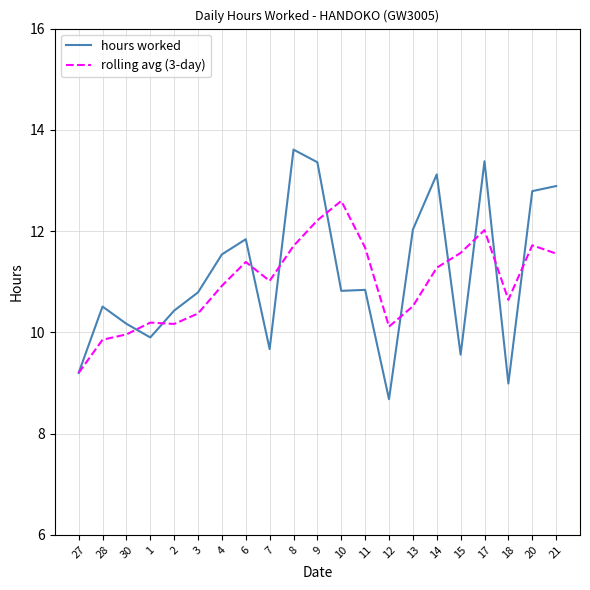

The value of hours worked at 13 is 21.6. True or false?

False